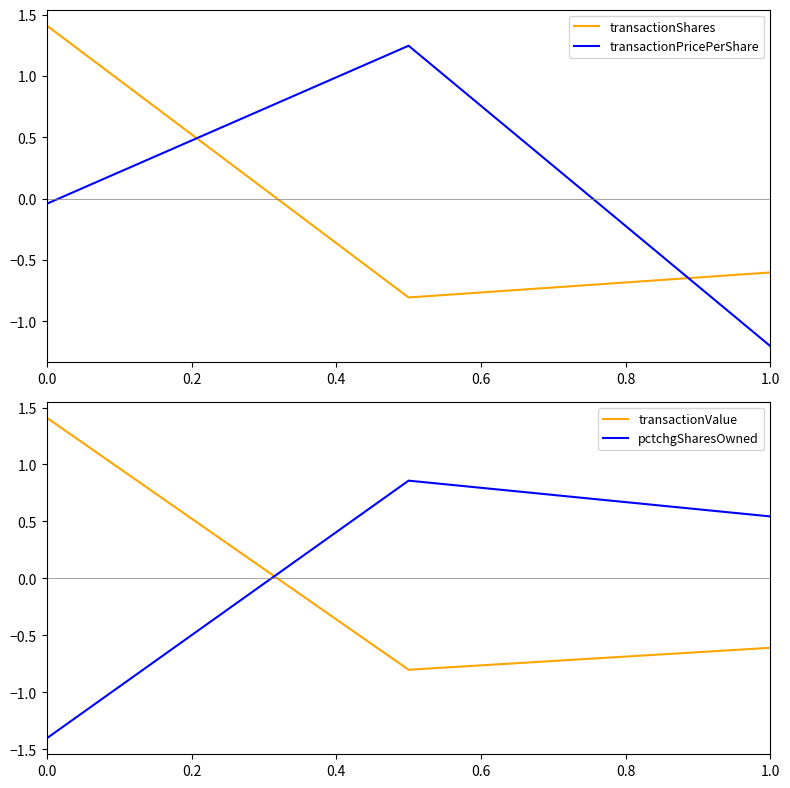

List the series in order of their peak value, highest first.

transactionValue, transactionShares, transactionPricePerShare, pctchgSharesOwned